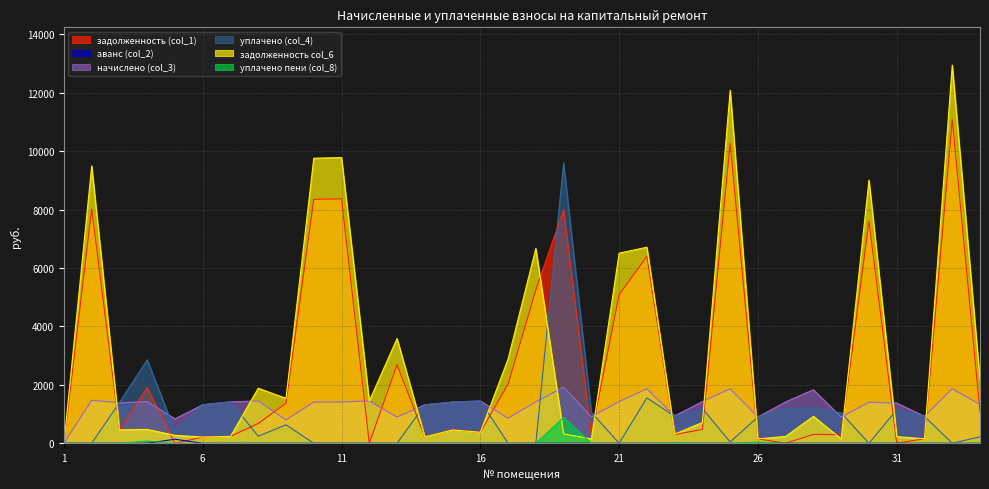

What is the difference between the second highest and minimum values in the задолженность col_6 series?

12089.0